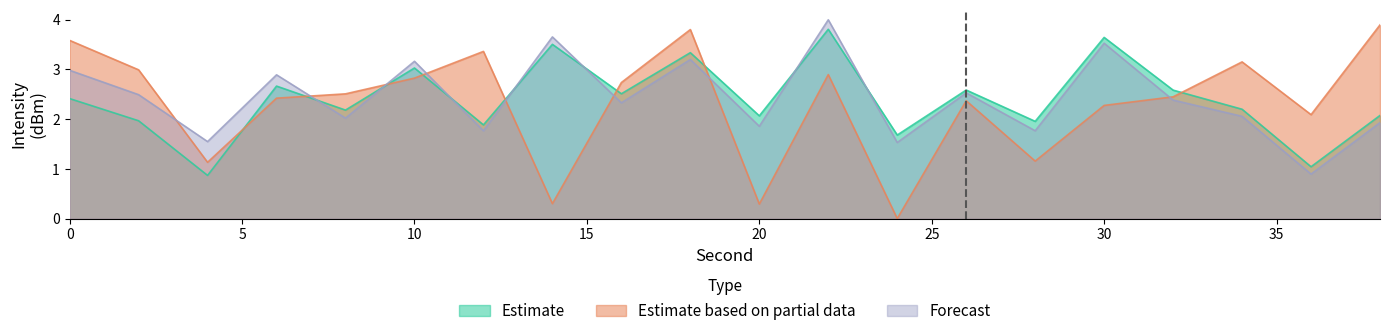

Rank the series by their average value, from lowest to highest.

Estimate based on partial data, Estimate, Forecast